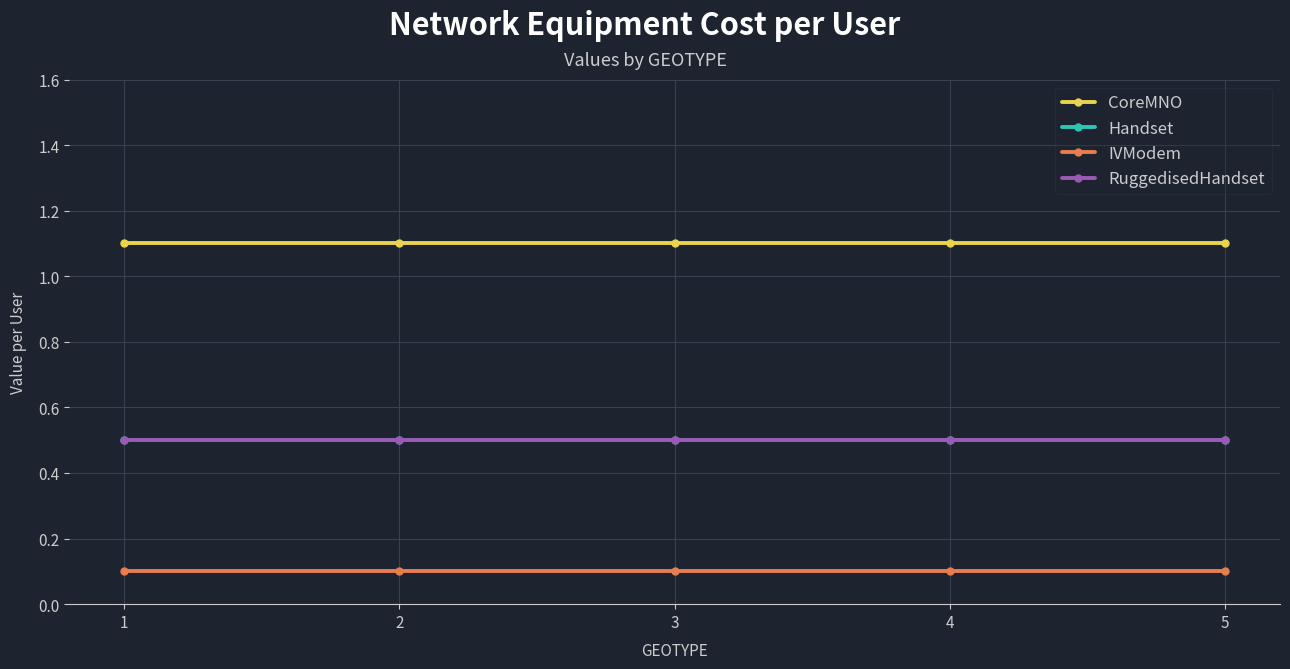

Is this an area chart (filled region under the line)?

No